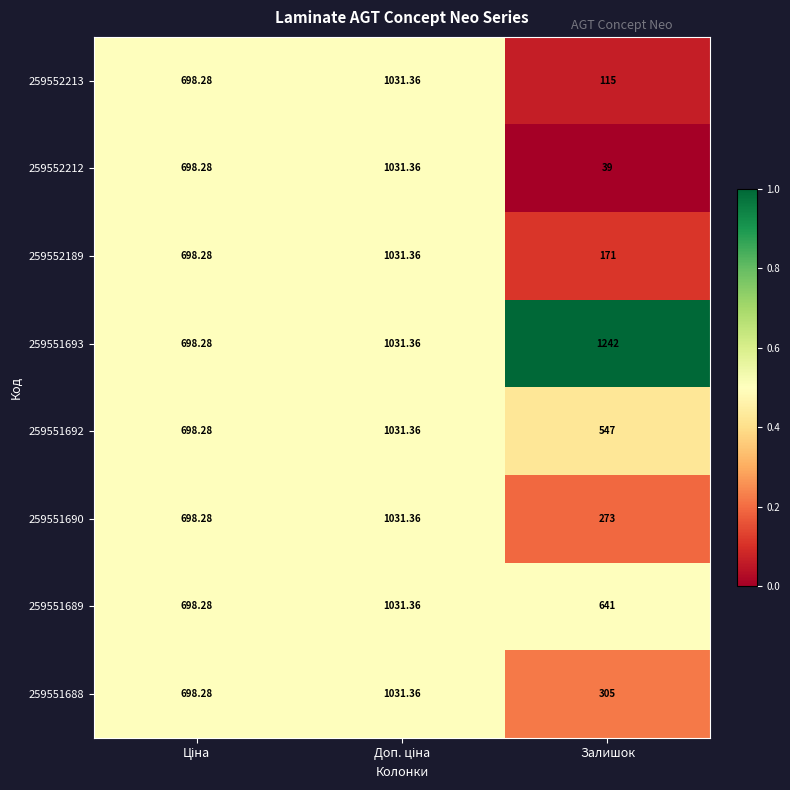

Which label corresponds to the smallest value in the chart?

Залишок